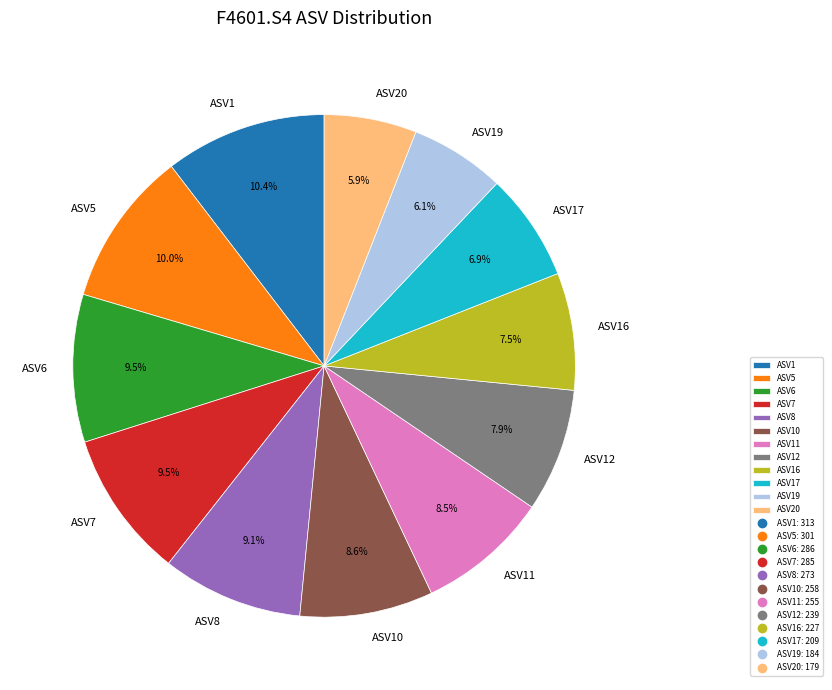

Does ASV5 account for over 50% of the chart?

No